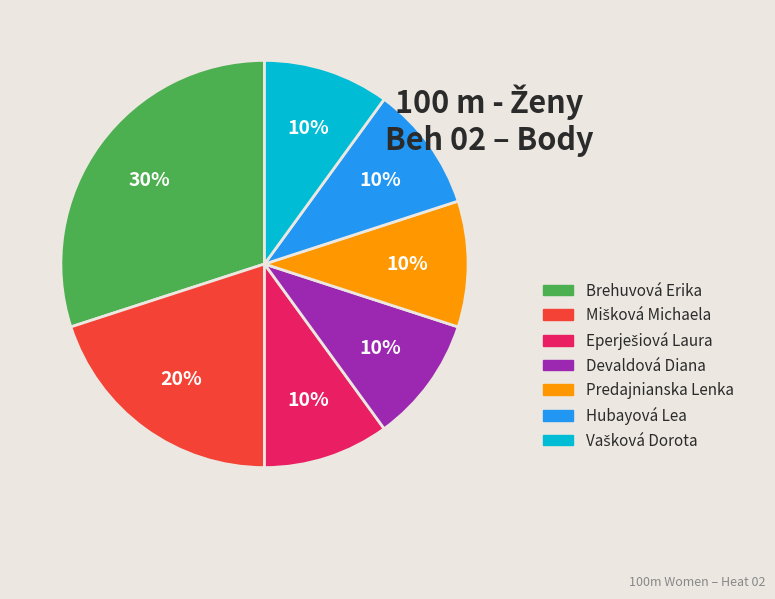

Which category has the biggest portion of the pie?

Brehuvová Erika